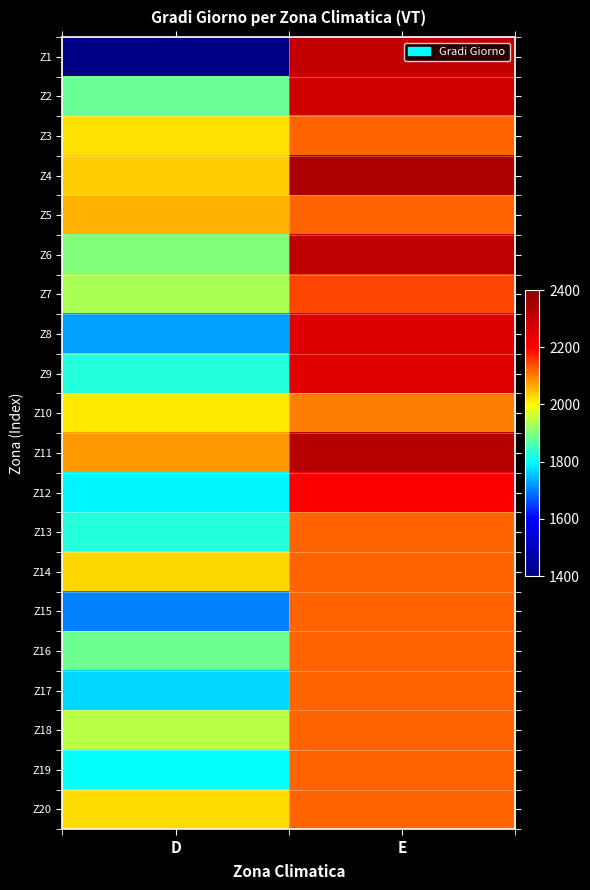

Which series has the widest spread of values?

Z1